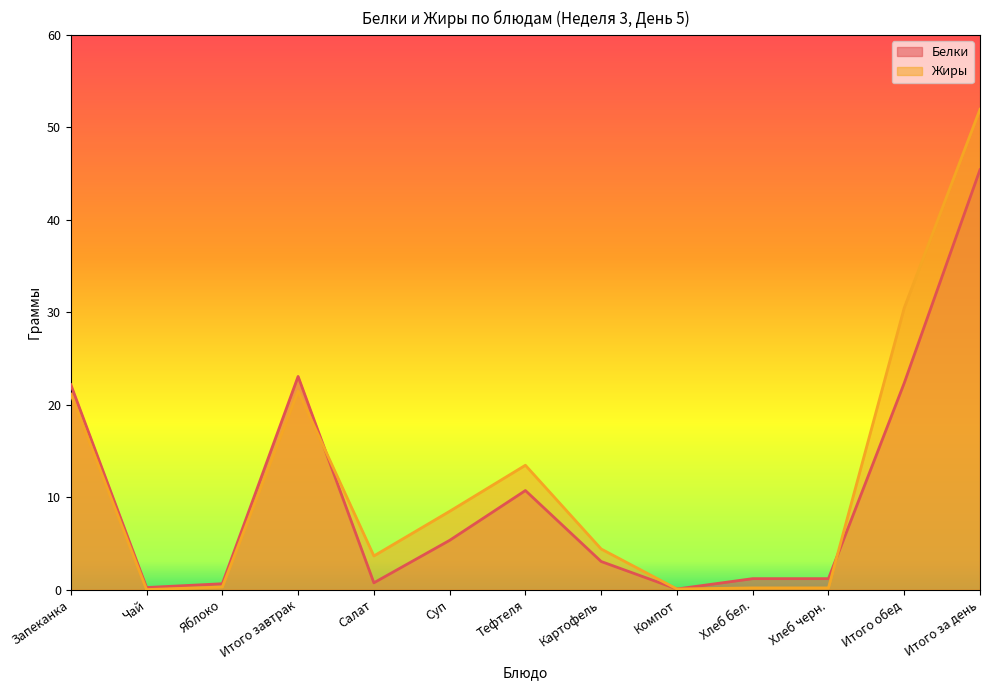

Which label corresponds to the smallest value in the chart?

Чай